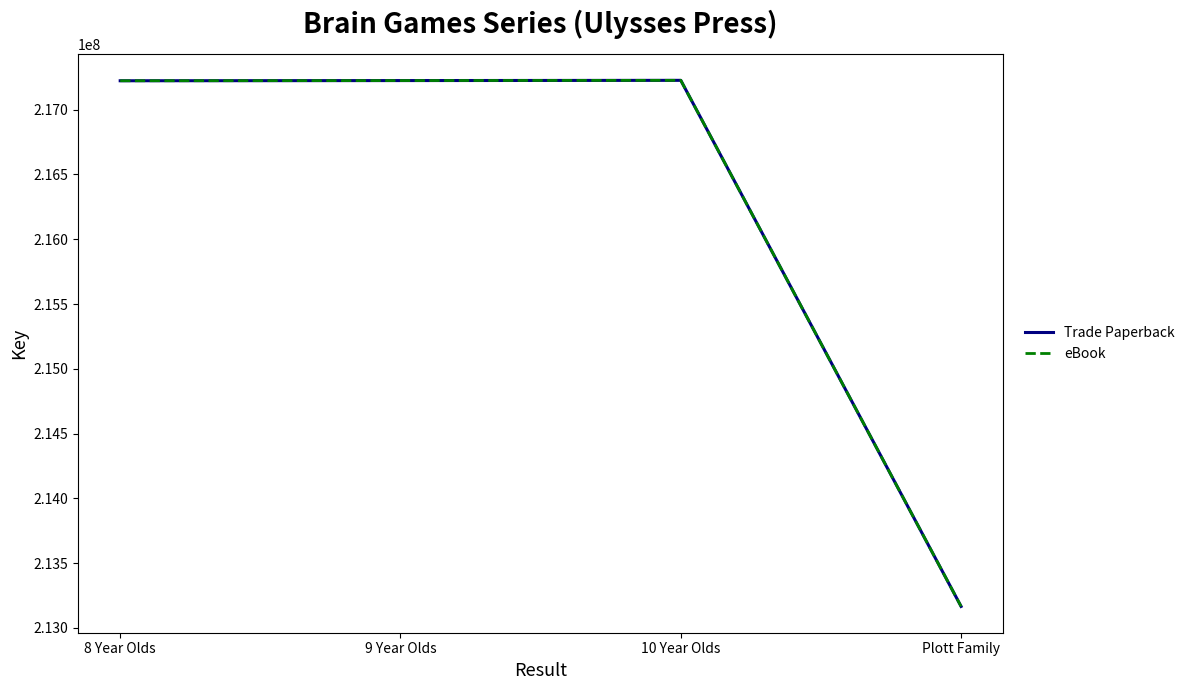

How many lines are shown in the chart?

2